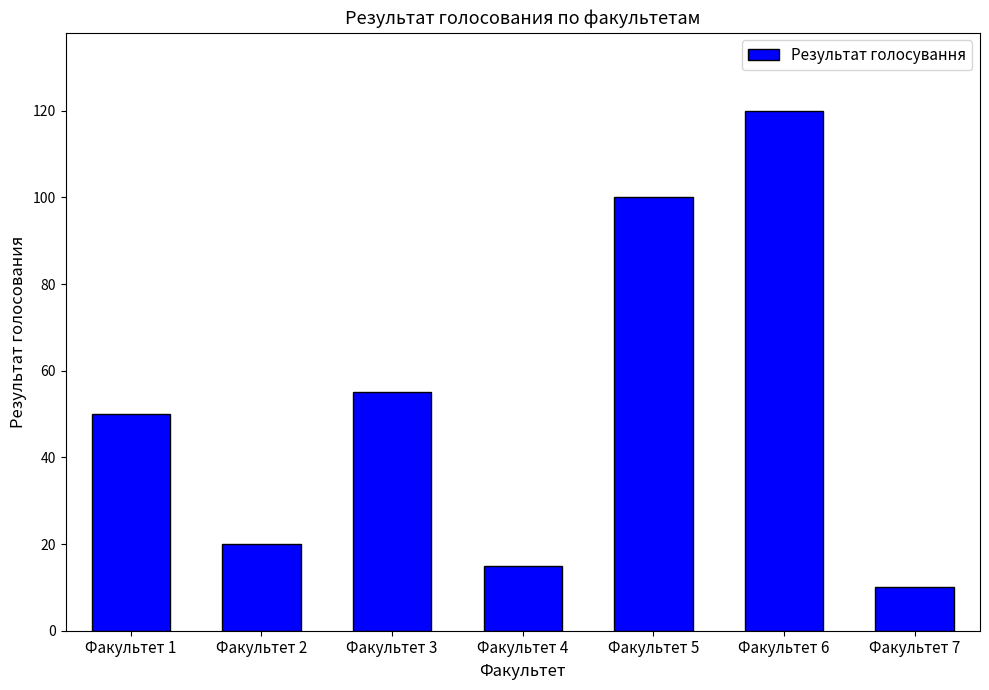

What value does the data have at Факультет 4, to the nearest 10?

20